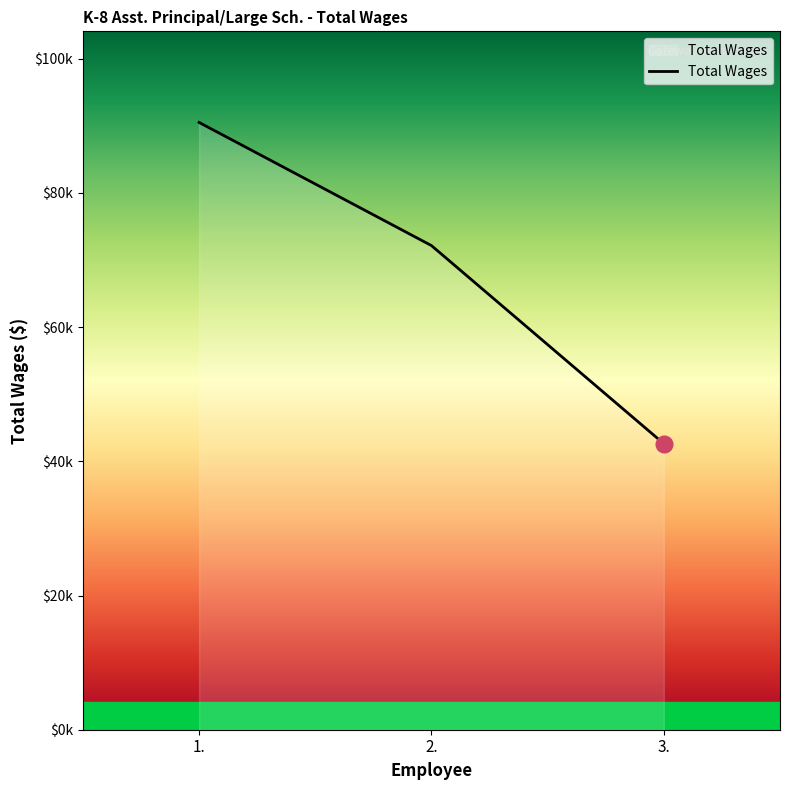

What is the difference between the second highest and minimum values?

29525